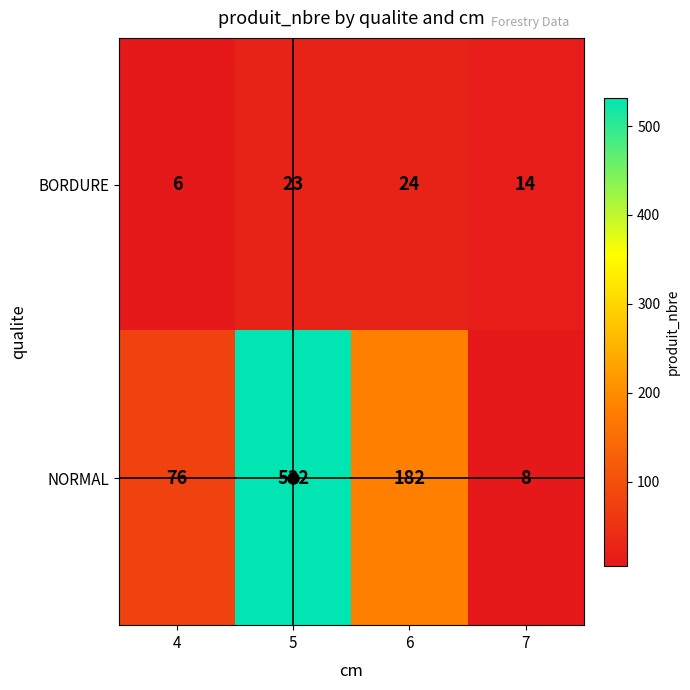

What is the average value of the BORDURE series?

17